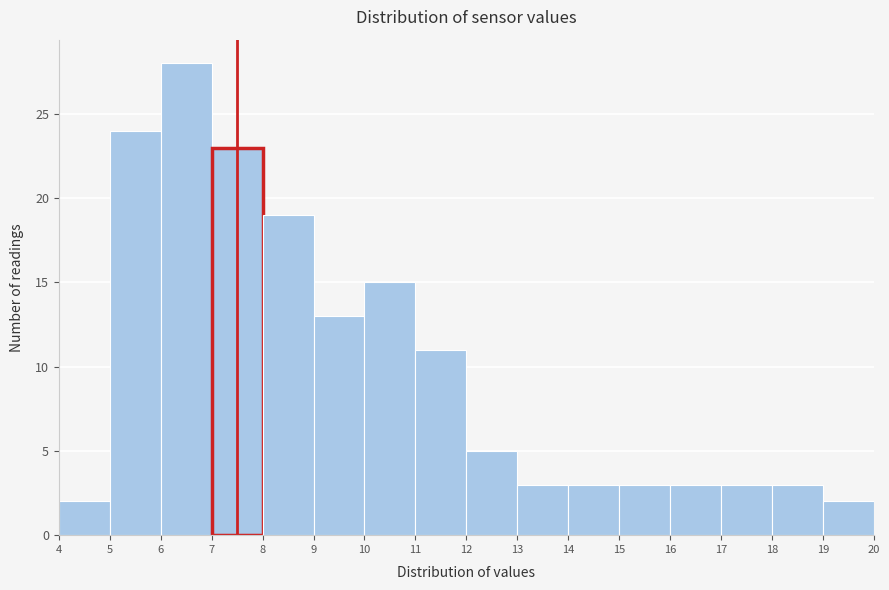

Which range on the x-axis has the tallest bar?

6 to 7